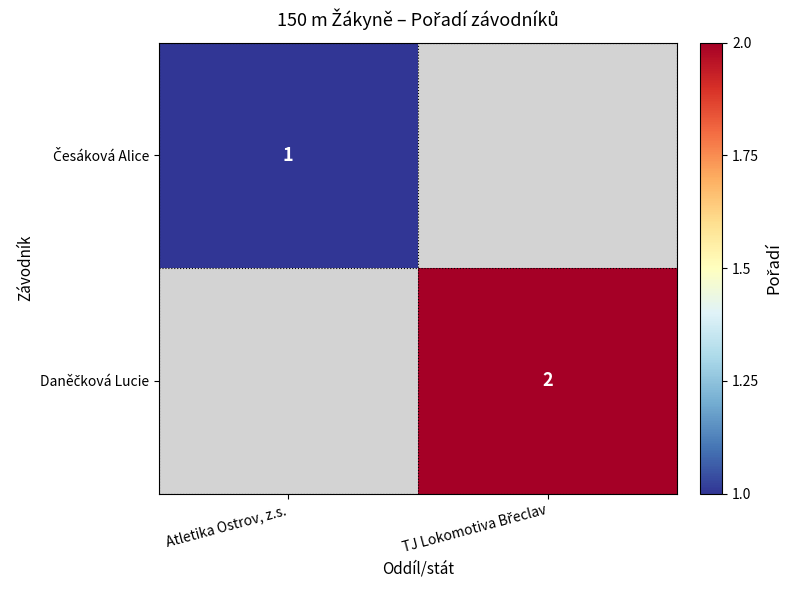

What is the maximum value for Česáková Alice?

1.0